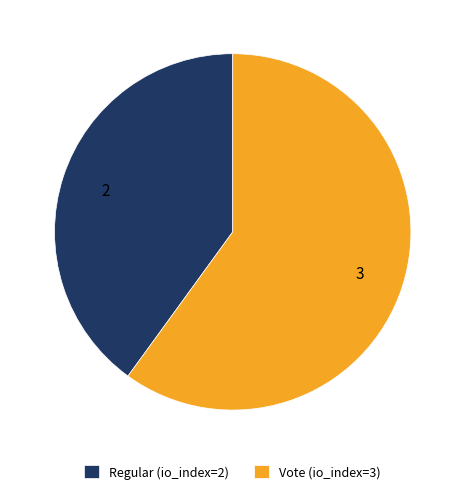

Is it true that Vote (io_index=3) is 60% of the pie?

True